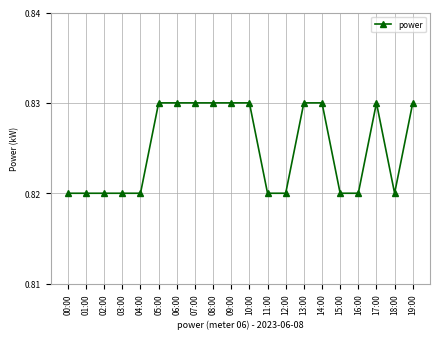

How many values are between 0 and 1?

20